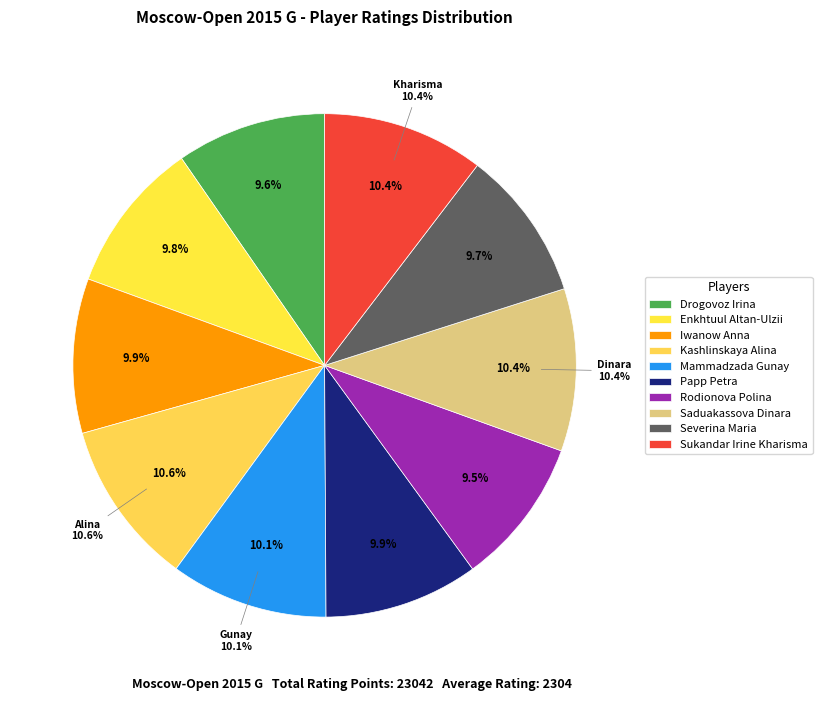

Count the number of slices in the pie.

10